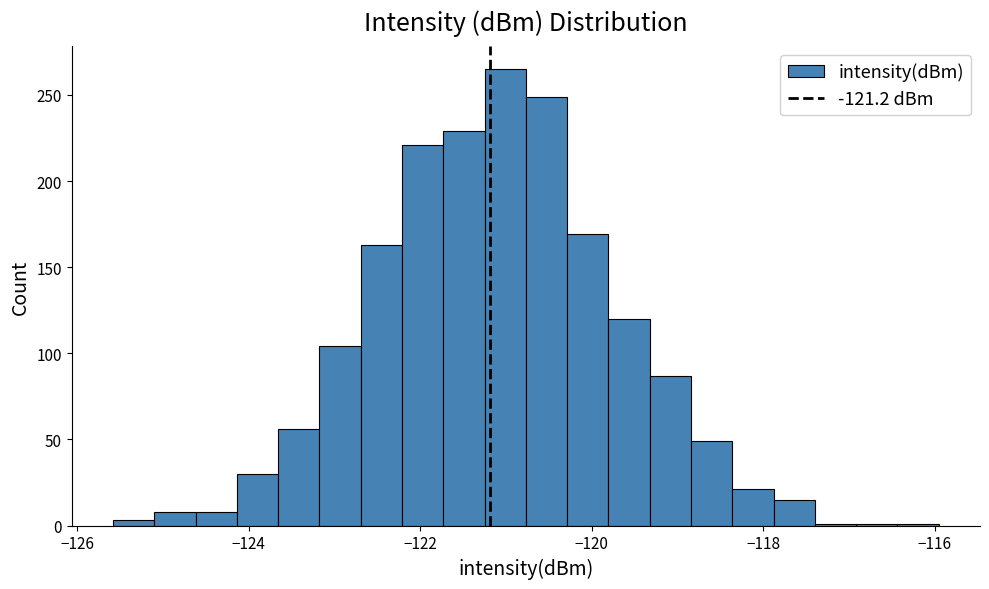

Read against the x-axis, roughly where is the centre of the tallest bar?

-121.0